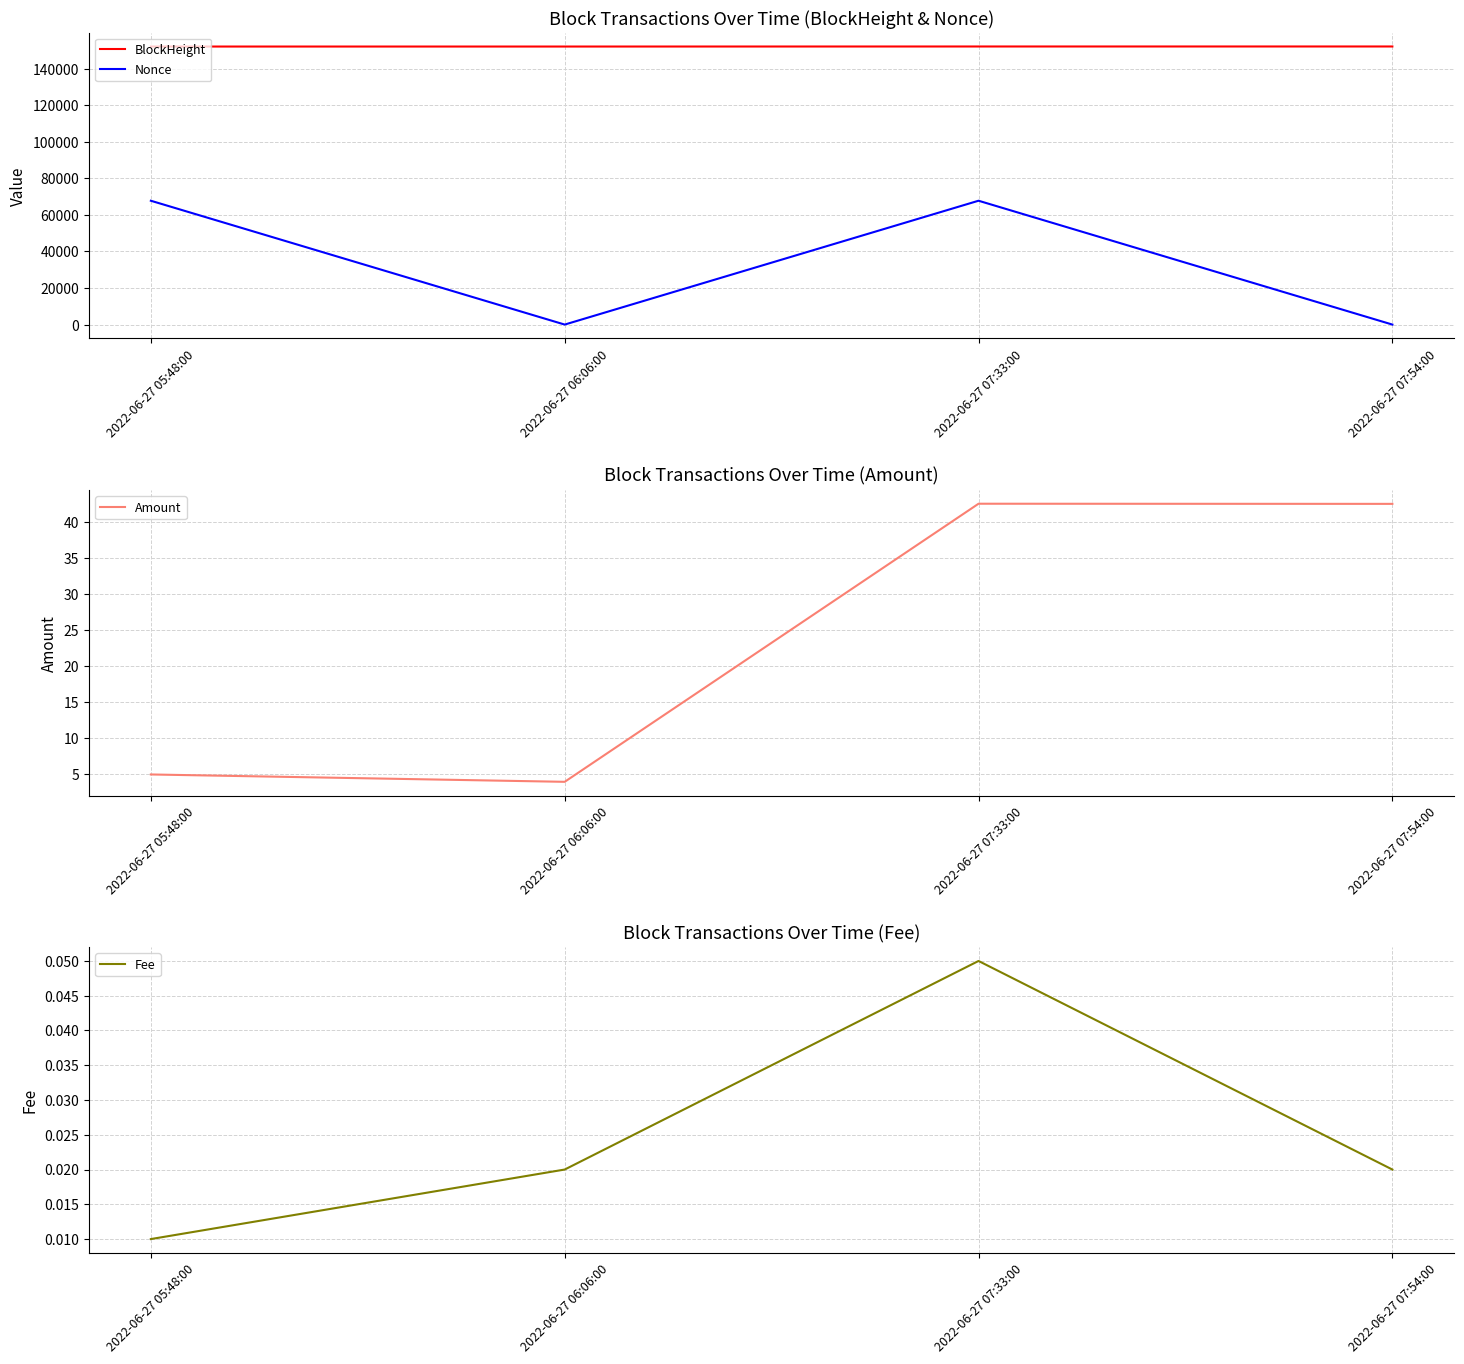

How many categories are shown in the chart?

4